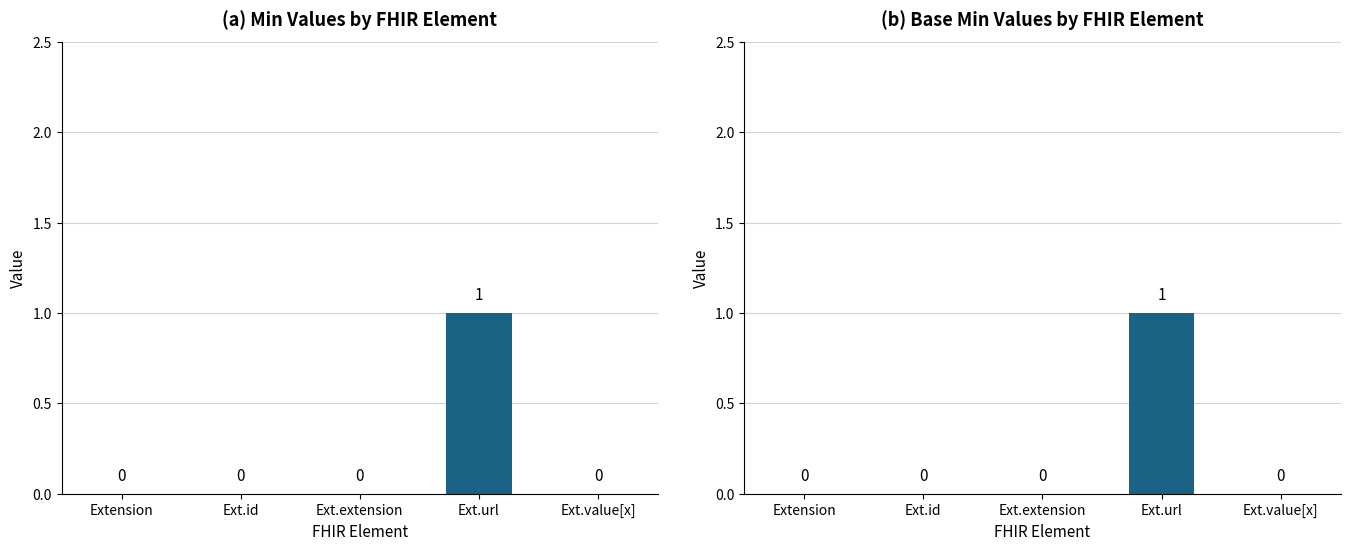

Is the value of Min at Ext.url greater than the value of Base Min at Extension?

Yes